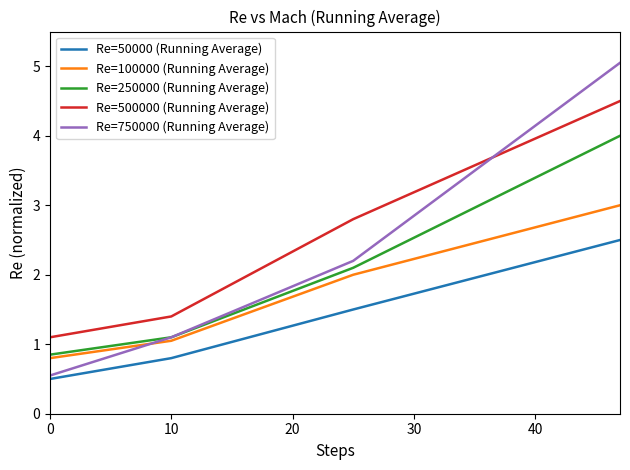

How many values in the Re=750000 (Running Average) series are below 2?

2